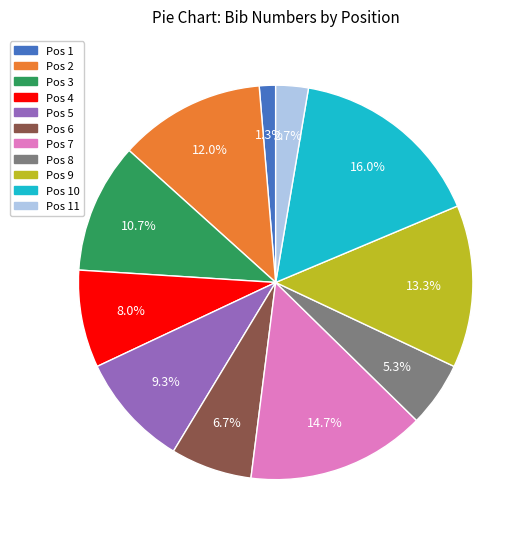

Rank the categories by value from highest to lowest.

Pos 10, Pos 7, Pos 9, Pos 2, Pos 3, Pos 5, Pos 4, Pos 6, Pos 8, Pos 11, Pos 1